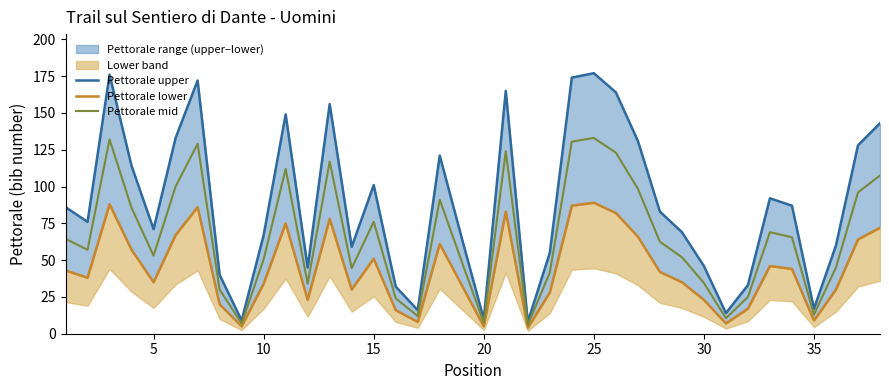

How many interior local valleys does the Pettorale mid series have?

10